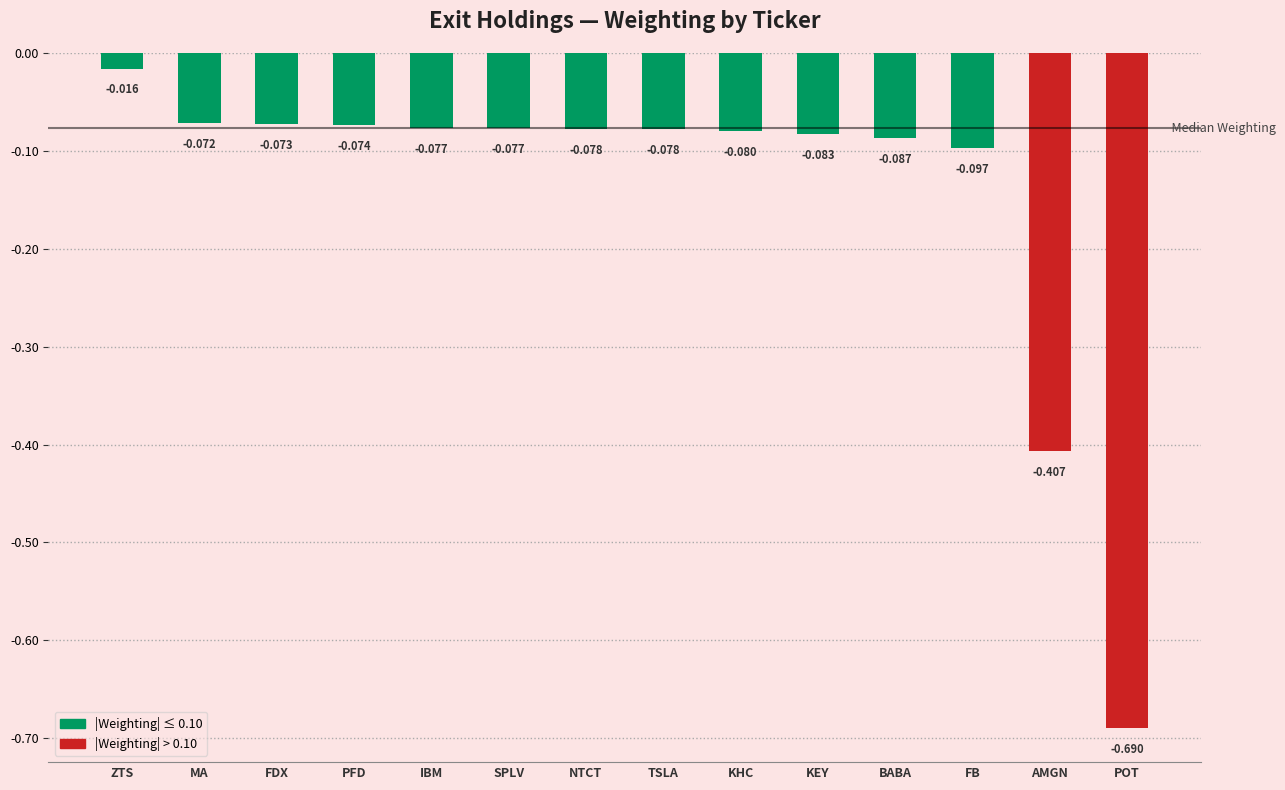

Does the chart contain stacked bars?

No